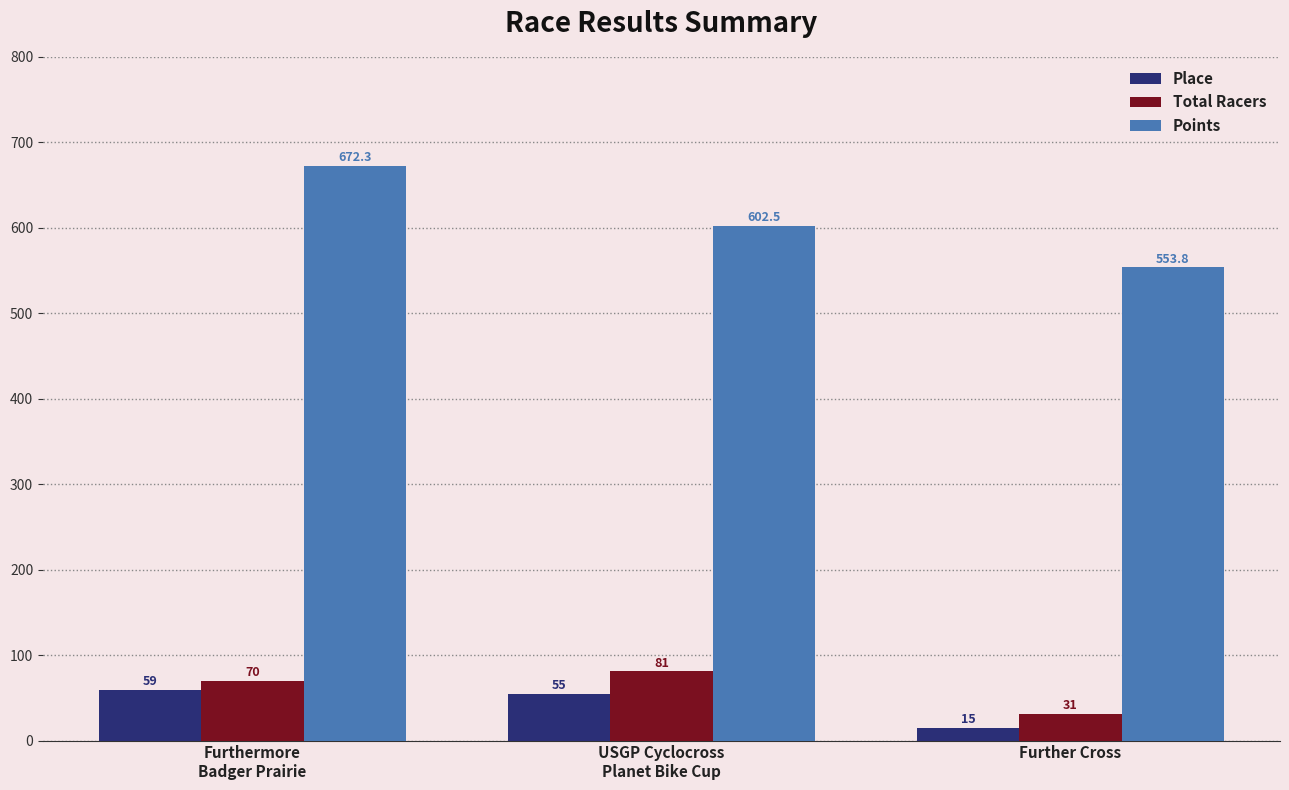

What is the difference between the Total Racers values at Furthermore
Badger Prairie and Further Cross?

39.0